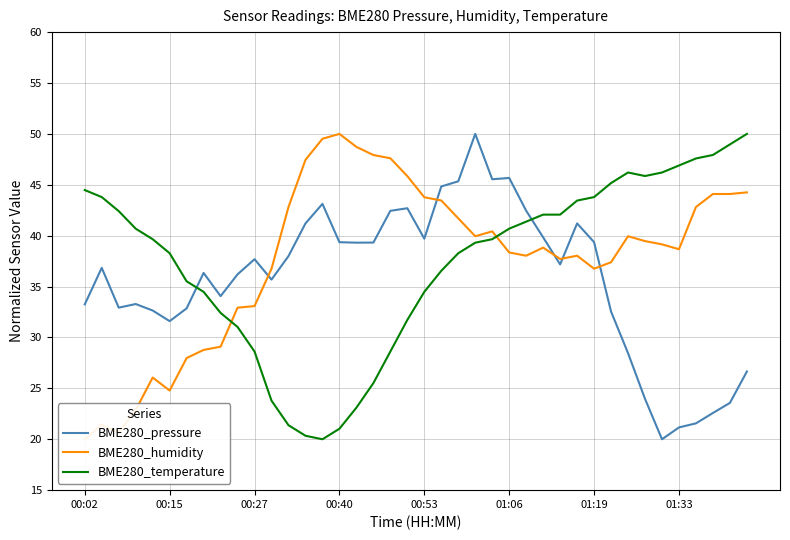

How many times do BME280_pressure and BME280_temperature cross each other?

2